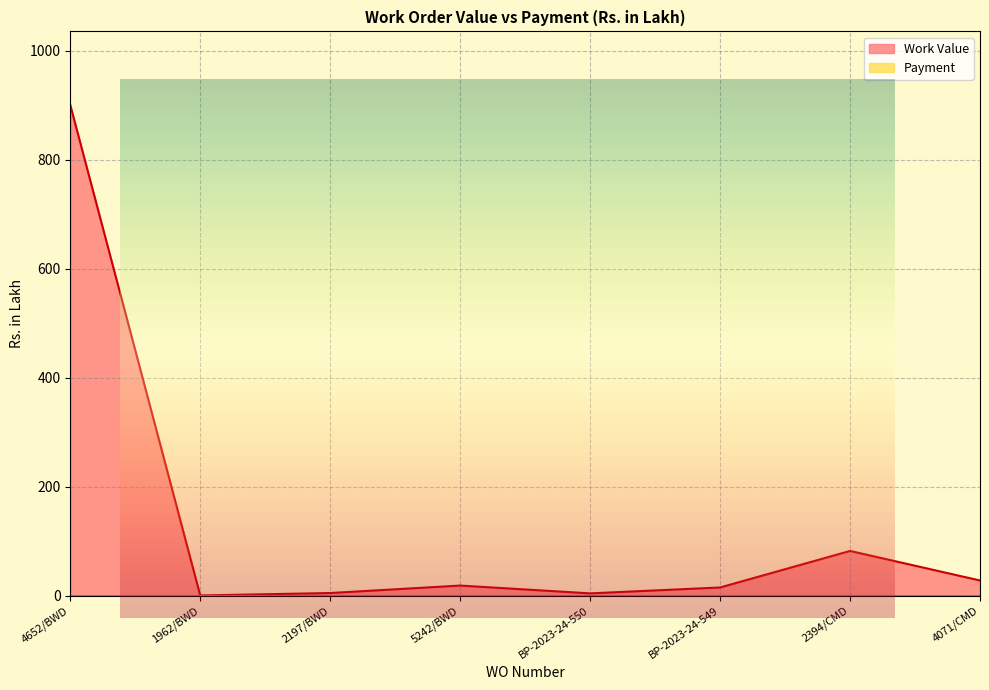

What is the value of the 8th point from the left?

27.8